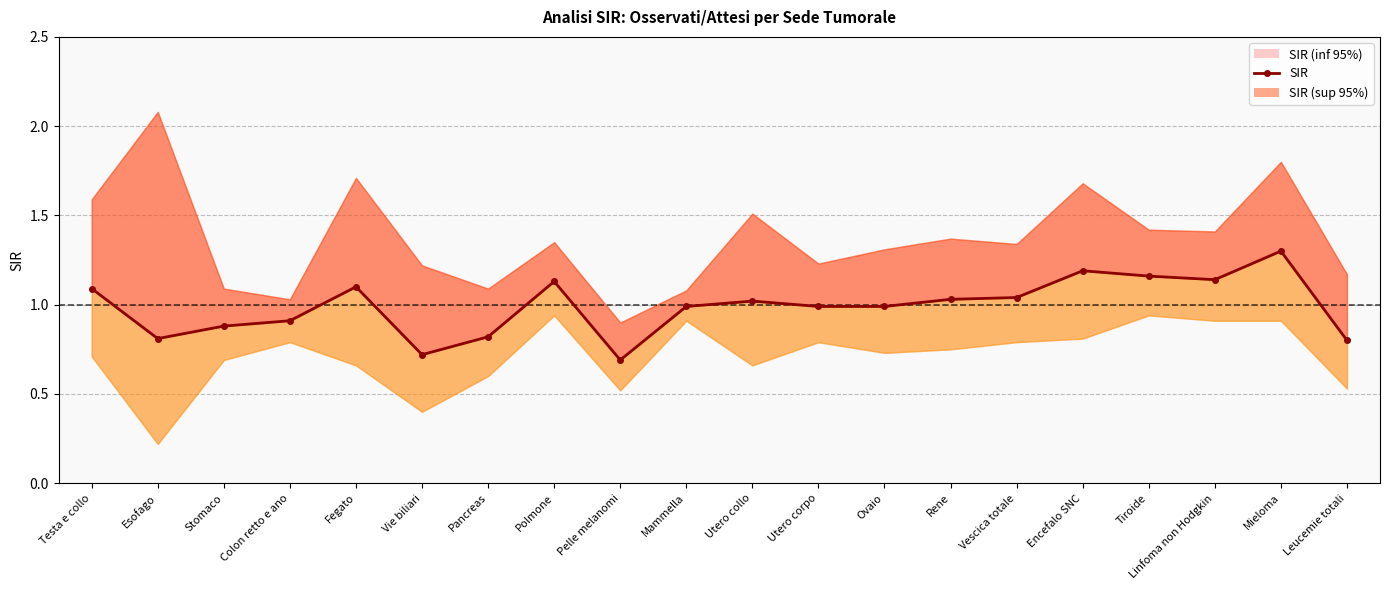

Where is the first local maximum?

Fegato